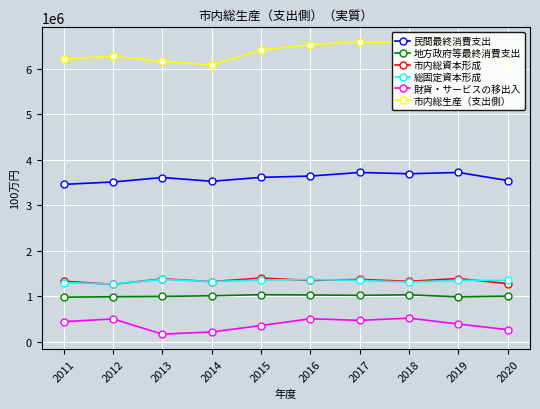

Is it true that 総固定資本形成 equals 1868300 at 2015?

False